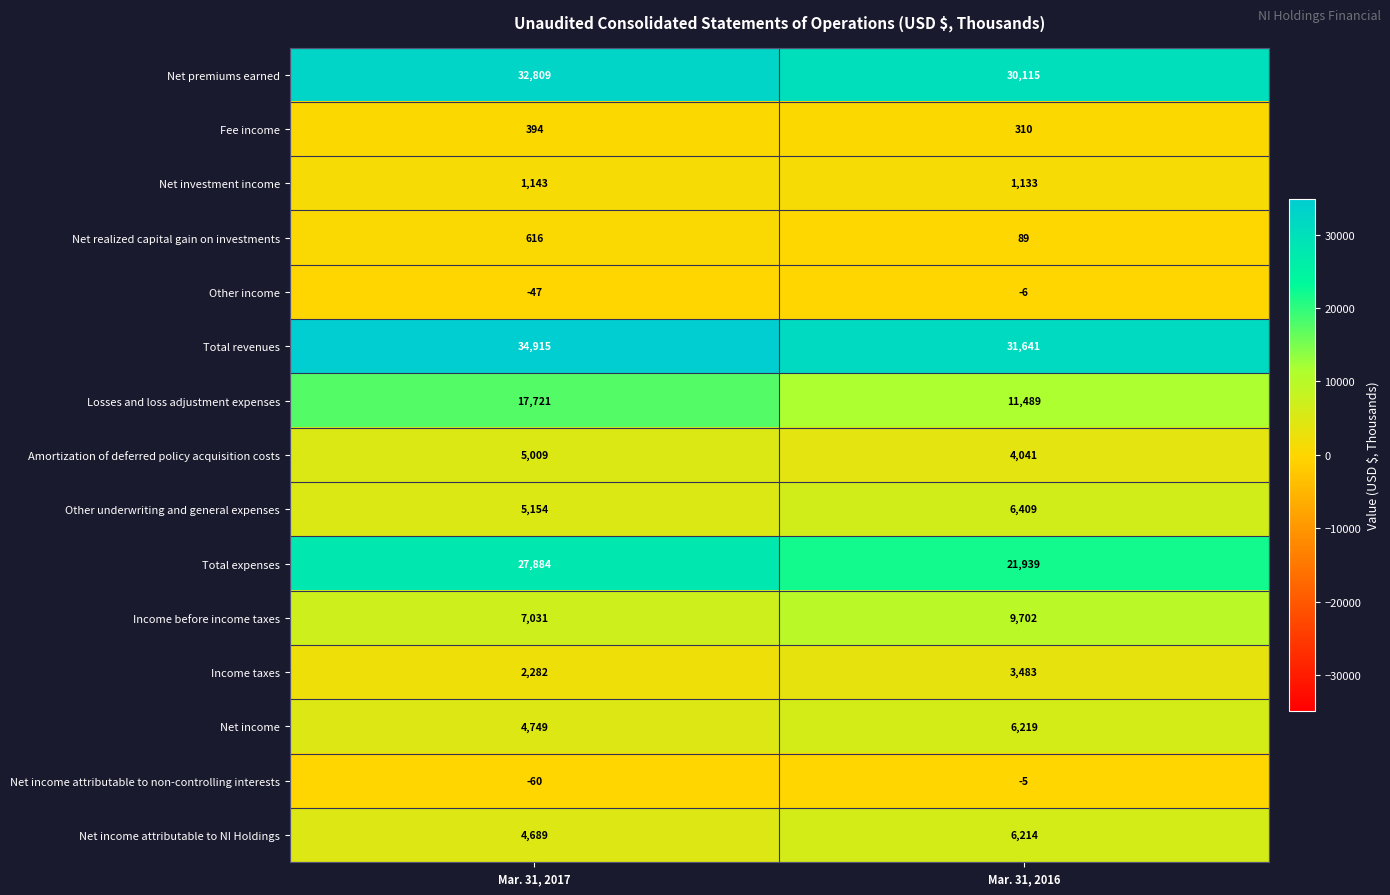

What is the spread (max minus min) of values at Mar. 31, 2016?

31647